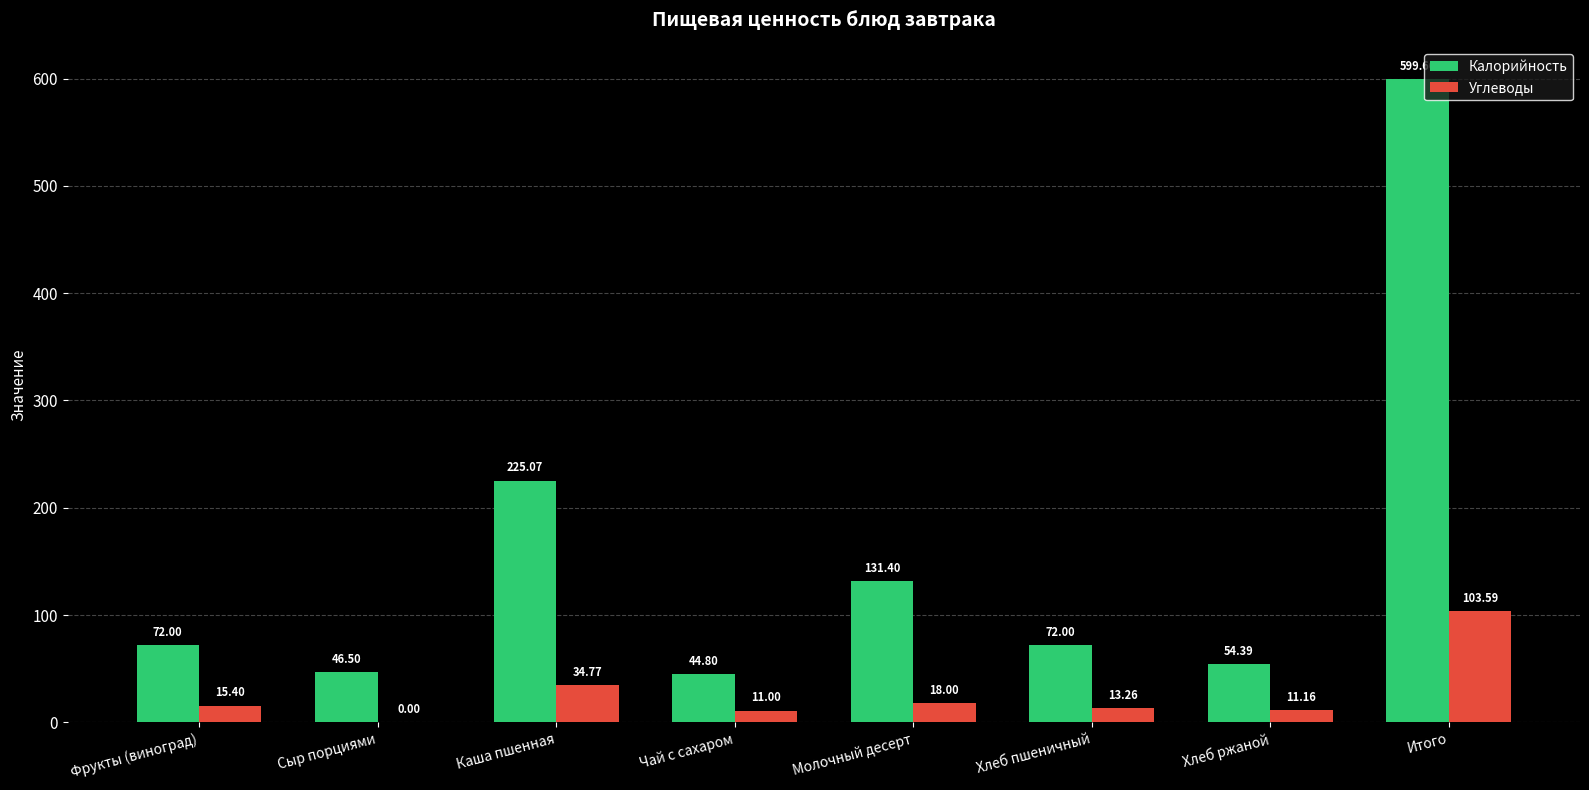

What is the average value of the Углеводы series?

25.9